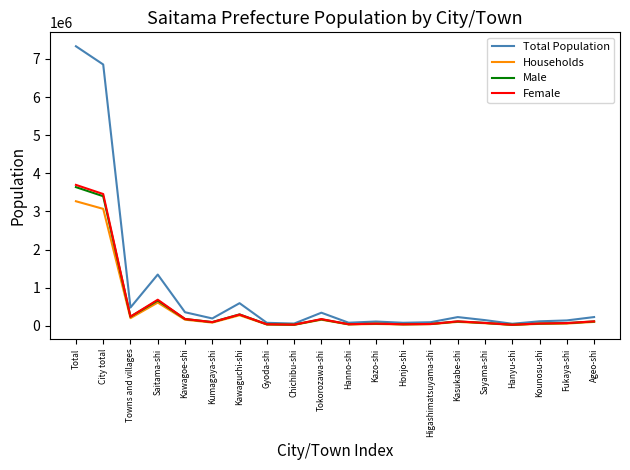

Which series has the widest spread of values?

Total Population